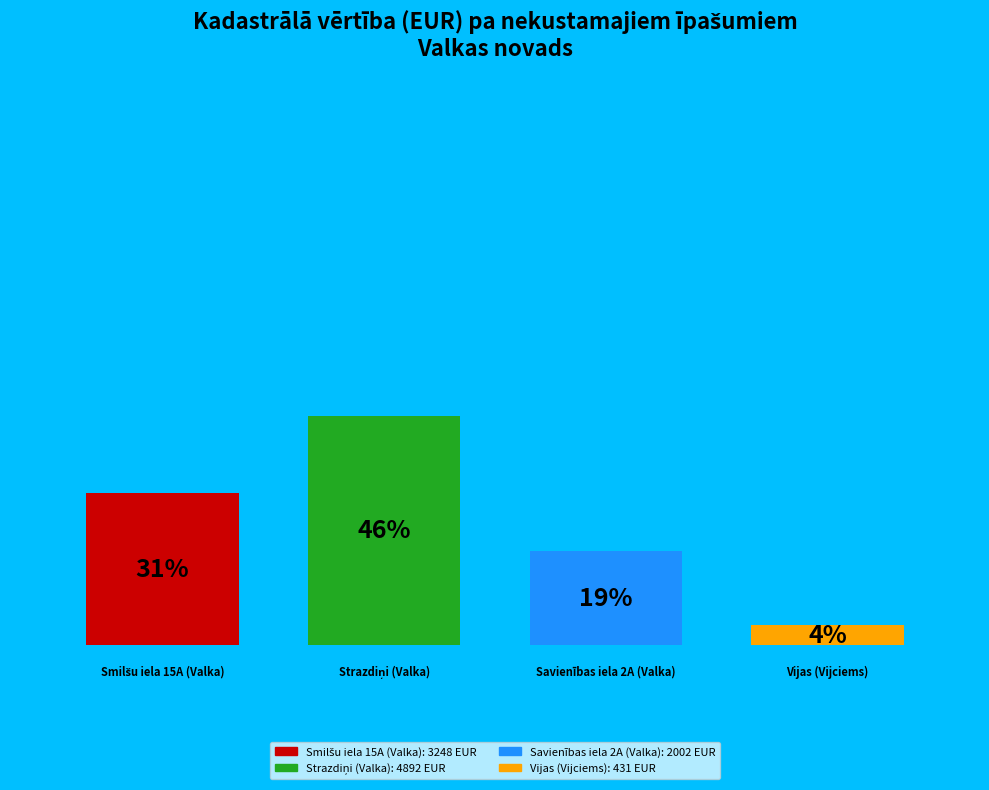

How many bars are there in each group?

4